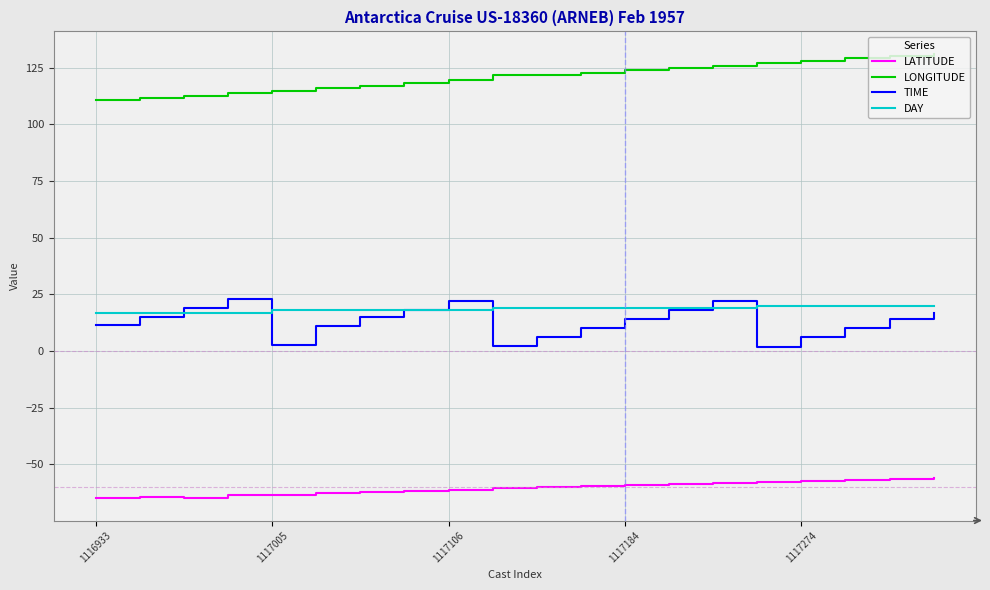

What is the minimum value shown in the chart?

-65.0